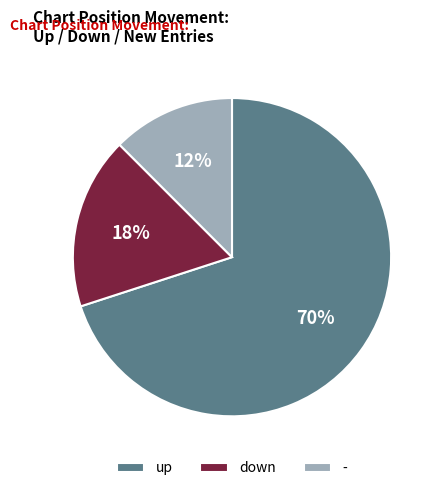

Count the number of slices in the pie.

3